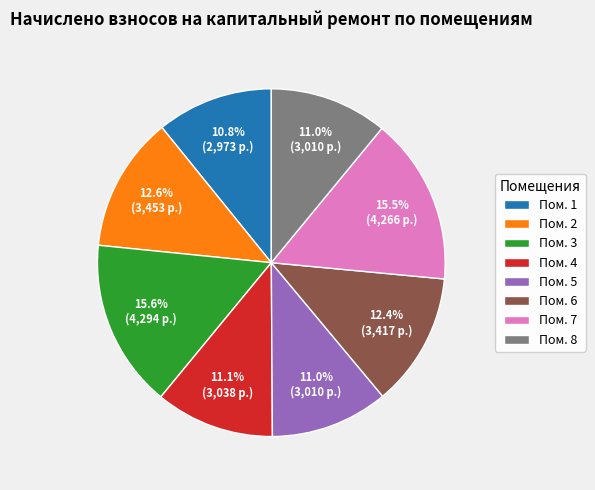

Does Пом. 4 represent more than half of the total?

No